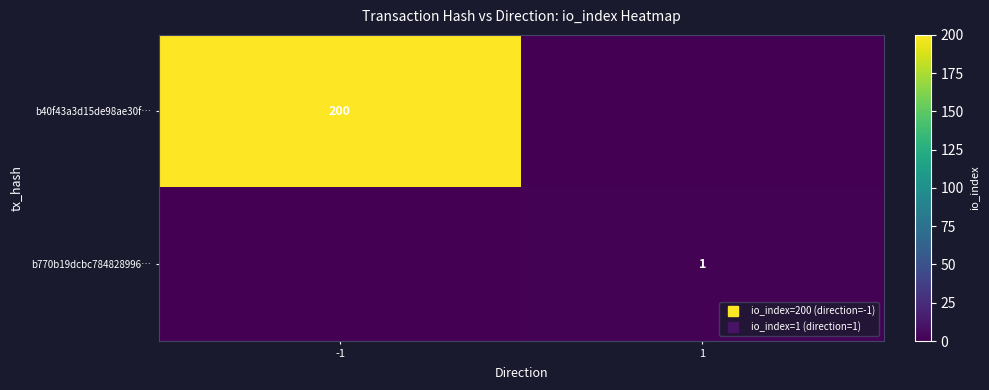

What is the difference between the maximum and minimum values in the b770b19dcbc784828996… series?

1